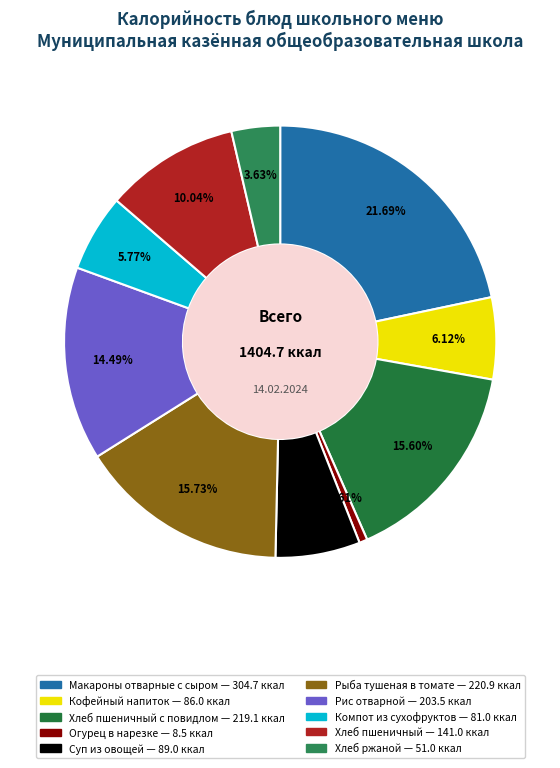

How many segments does this pie chart have?

10